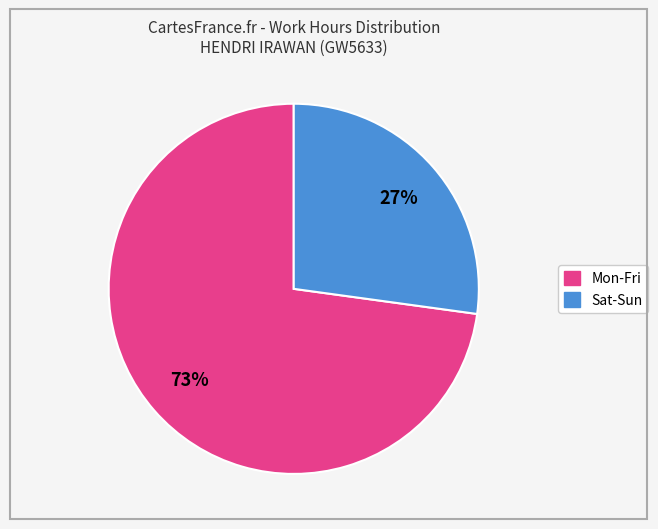

How many slices are in this pie chart?

2